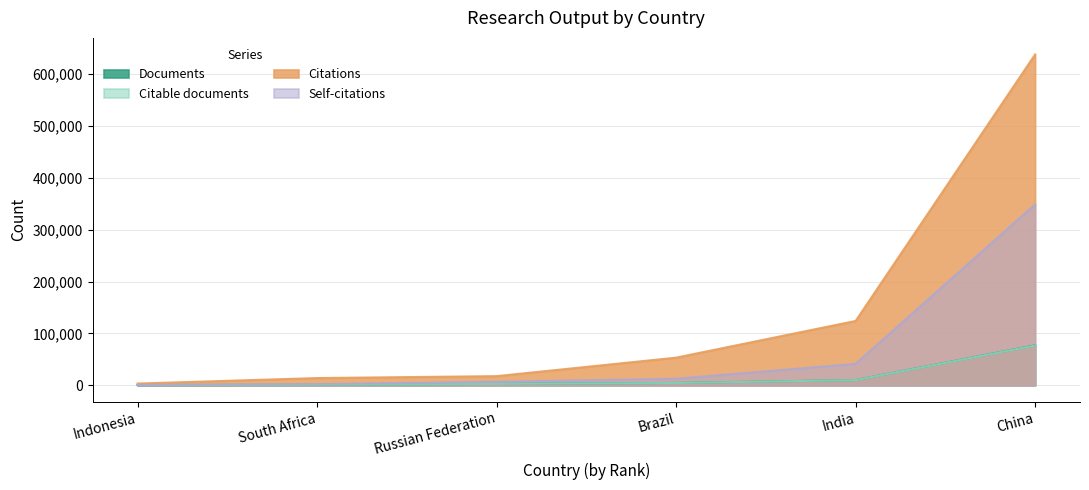

The Documents series shows 630 at Indonesia. True or false?

False